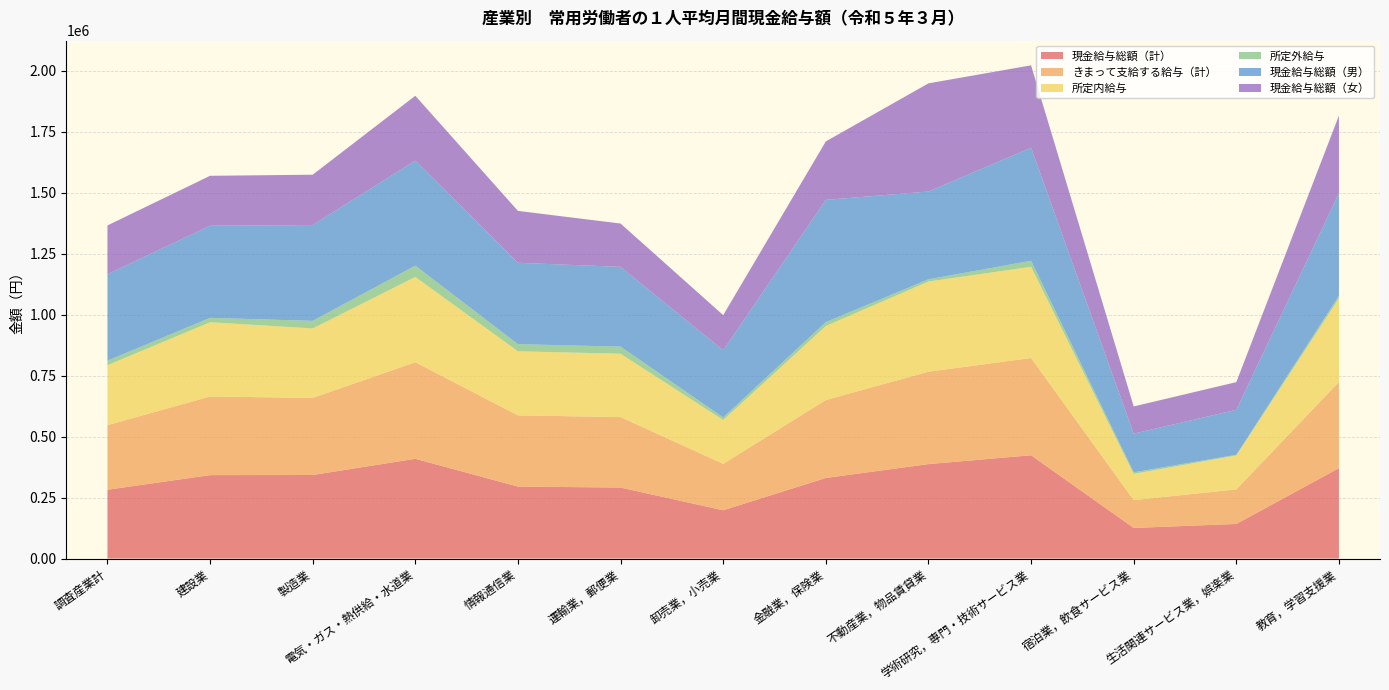

Reading left to right, transcribe all the data shown in this chart.

現金給与総額（計）: 282064	342023	342587	409032	295013	291091	197937	330475	387208	423538	125465	141798	370744
きまって支給する給与（計）: 264736	322478	316060	395977	292021	288989	190335	319577	378941	398751	114107	141776	353454
所定内給与: 245980	304585	285043	349765	262880	259788	179802	303637	369707	374201	107641	139042	343033
所定外給与: 18756	17893	31017	46212	29141	29201	10533	15940	9234	24550	6466	2734	10421
現金給与総額（男）: 354225	377719	392777	430556	333686	327043	275312	501210	359982	463731	158547	184540	420676
現金給与総額（女）: 200123	204788	206482	266113	212801	177574	144173	239643	443497	337737	111493	113513	317974